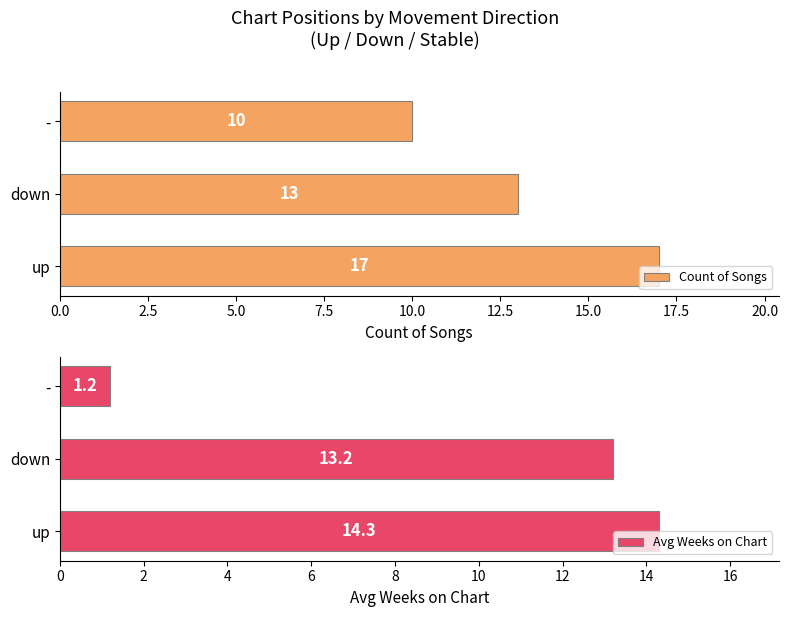

What is the lowest value of the Count of Songs series?

10